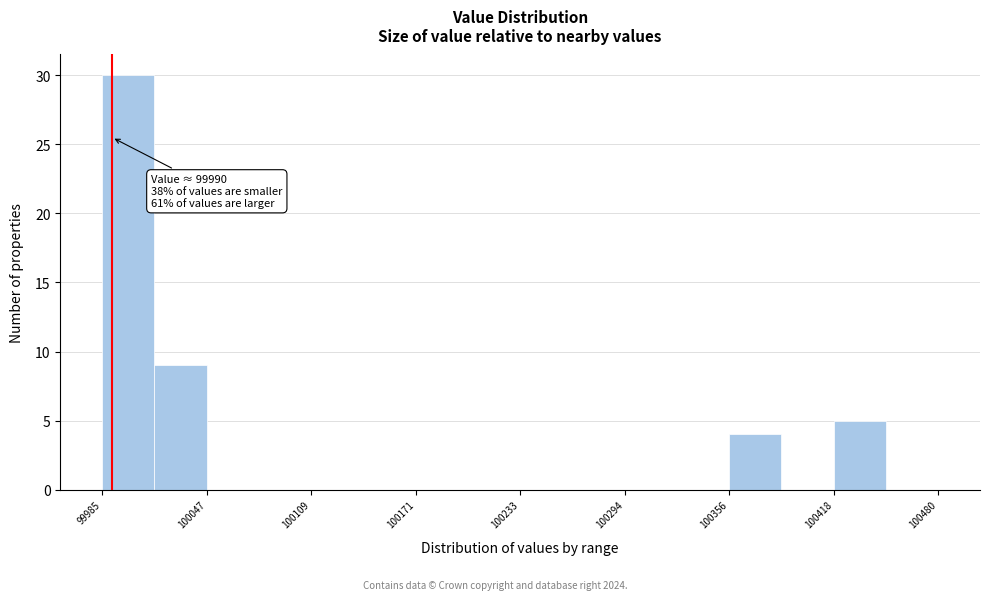

Read against the x-axis, roughly where is the centre of the tallest bar?

100000